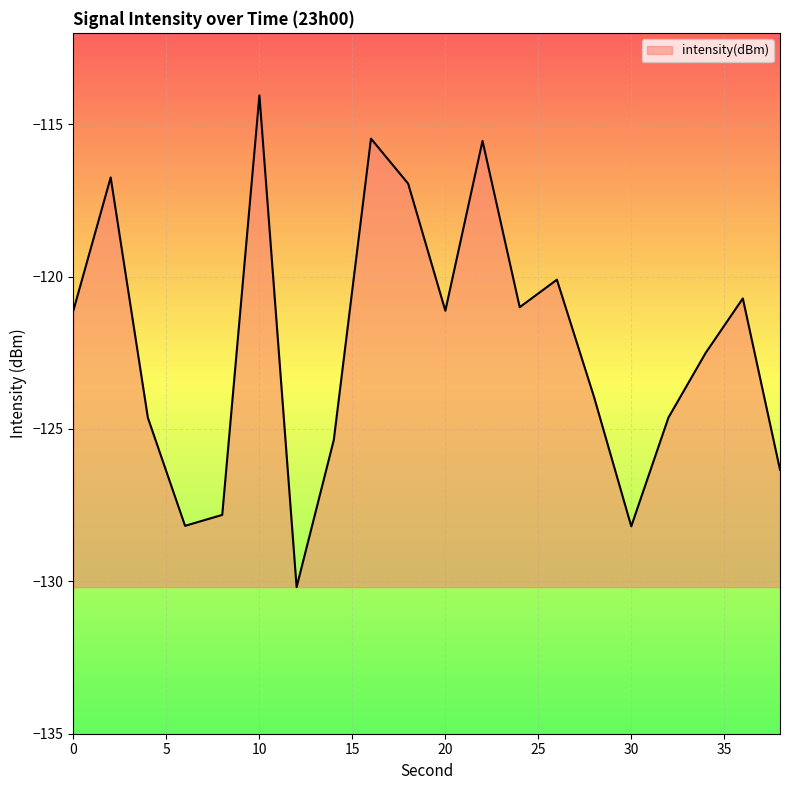

What is the greatest value displayed?

-114.1